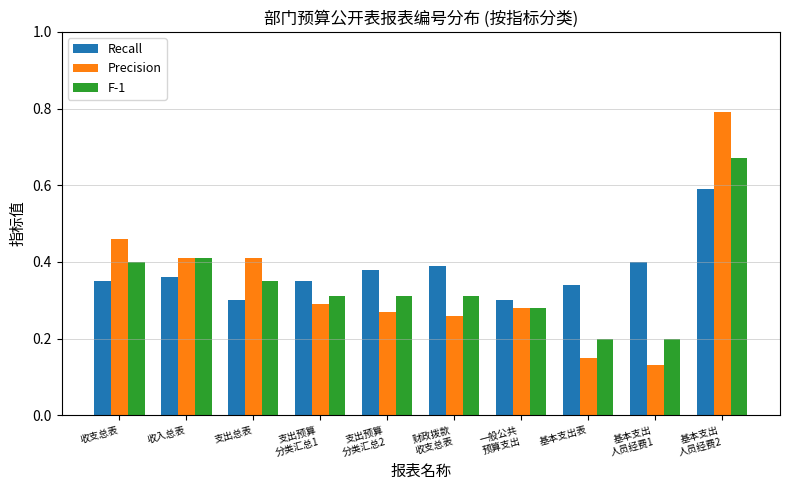

At how many categories does at least one series exceed 0?

10